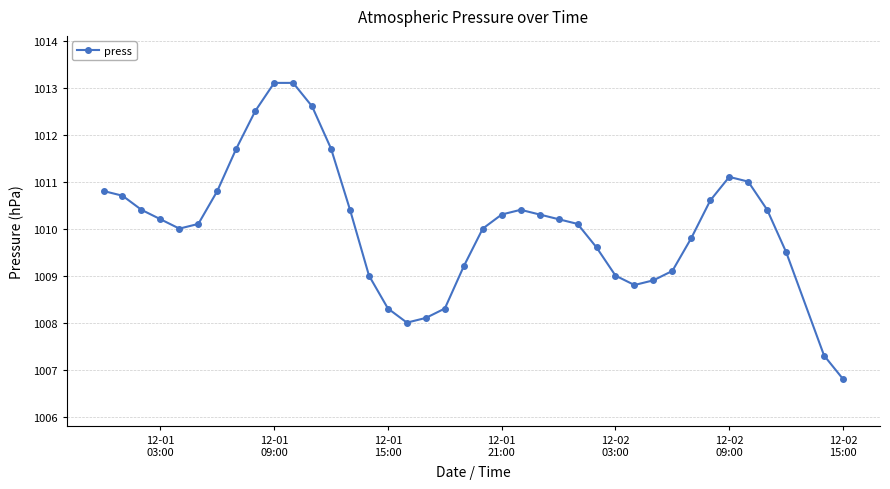

Does the chart display data point markers on the line(s)?

Yes